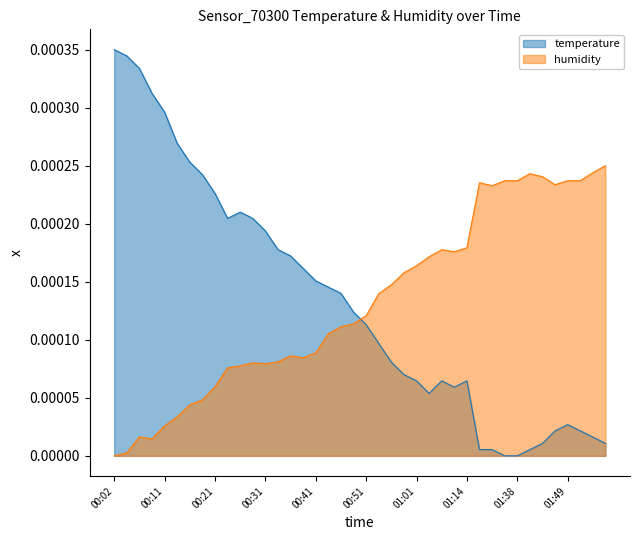

Is the value of humidity at 00:02 greater than the value of temperature at 00:38?

No